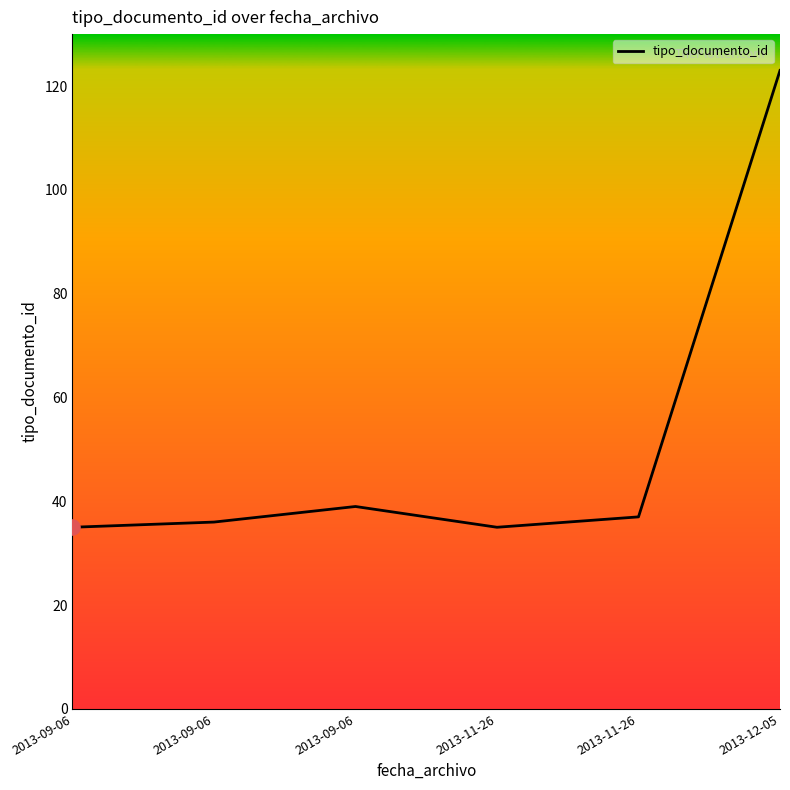

What is the change in value from 2013-09-06 to 2013-12-05?

+84